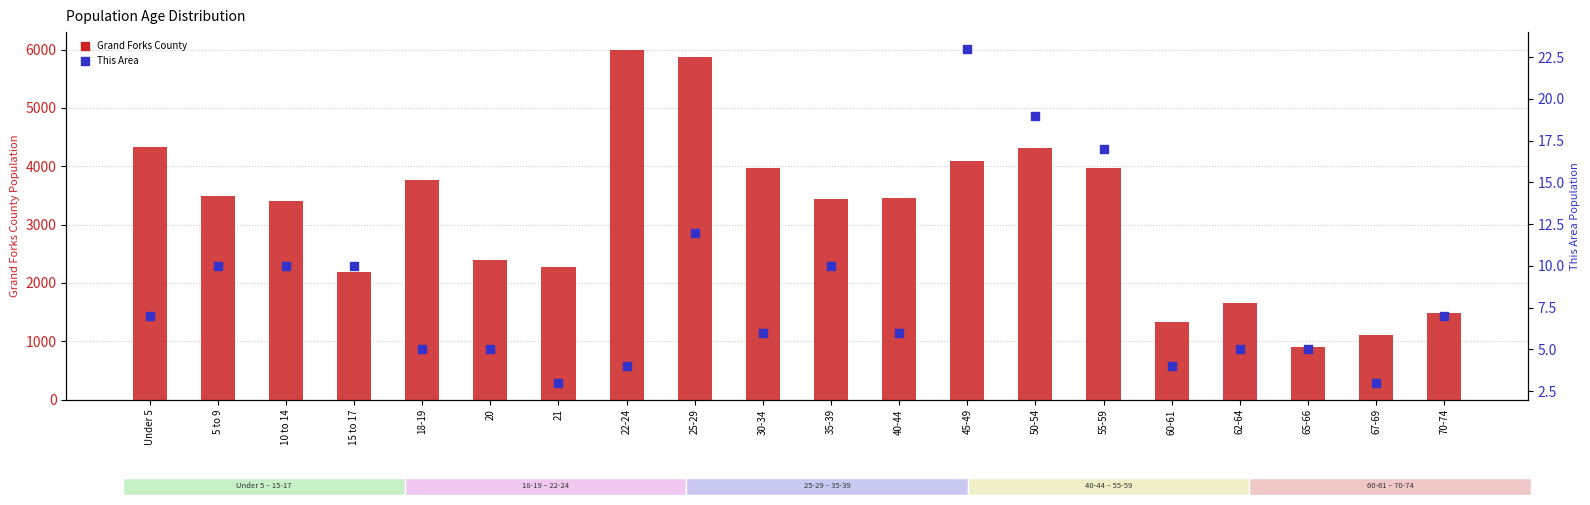

Which series has the largest total across all categories?

Grand Forks County